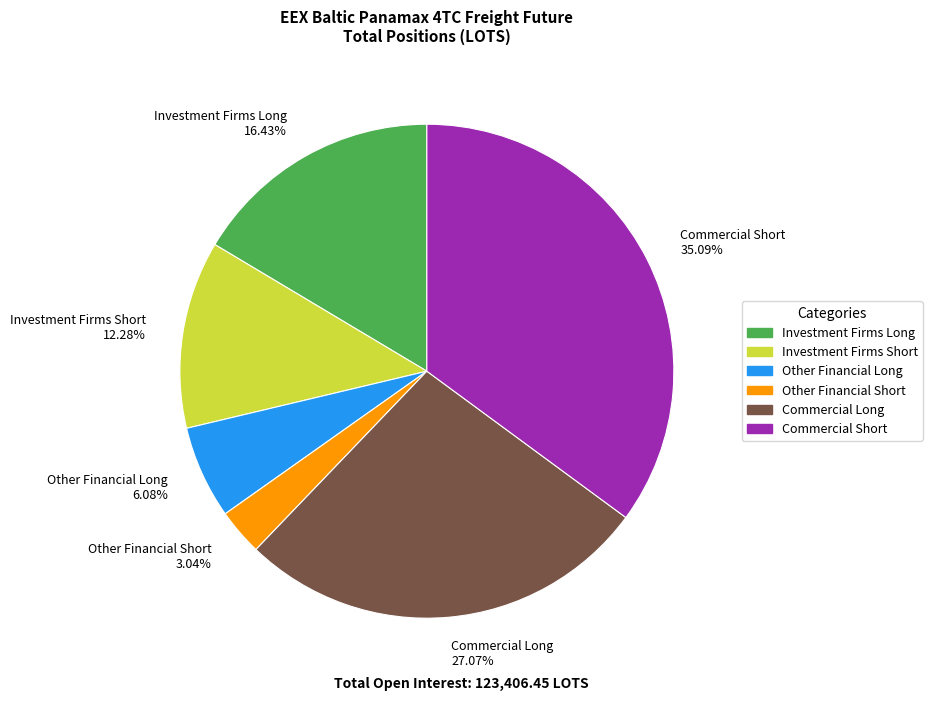

Does any single category account for the majority?

No